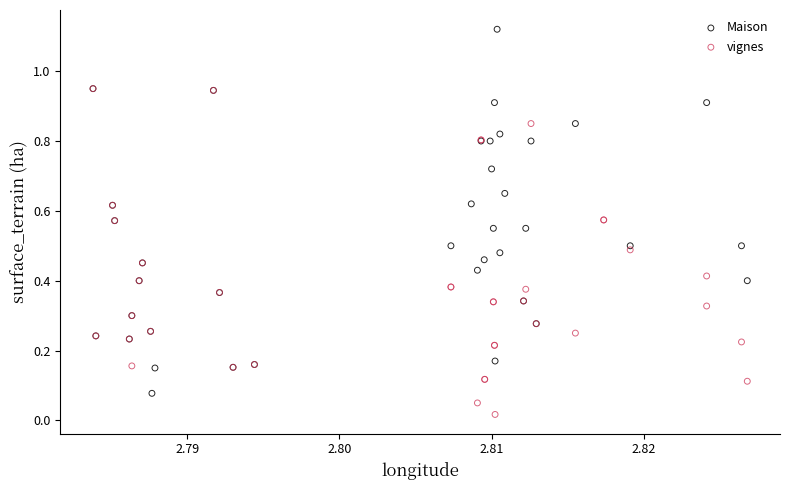

Which series contains the lowest Y value?

vignes